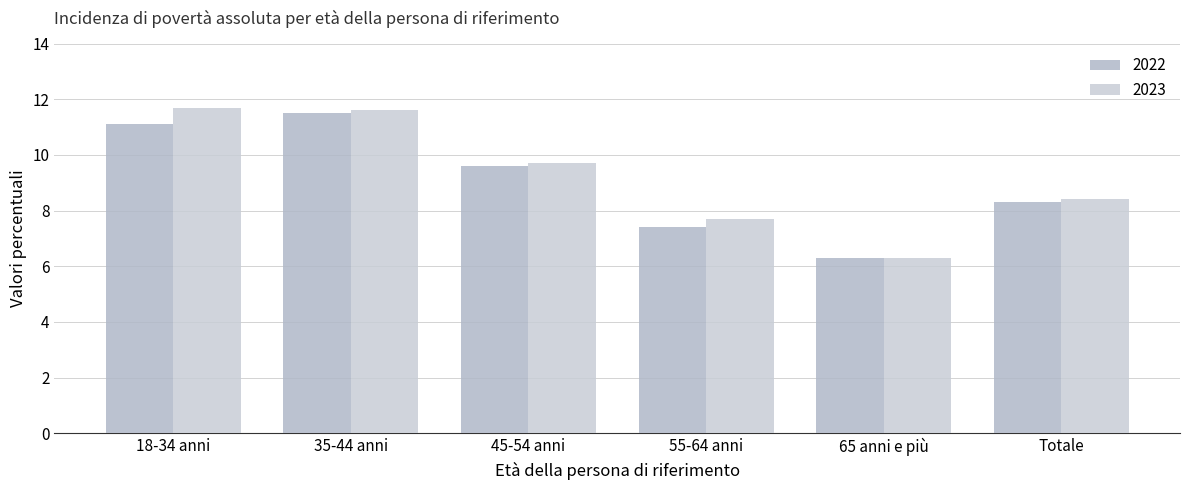

Where does the 2023 series first go above 9?

18-34 anni